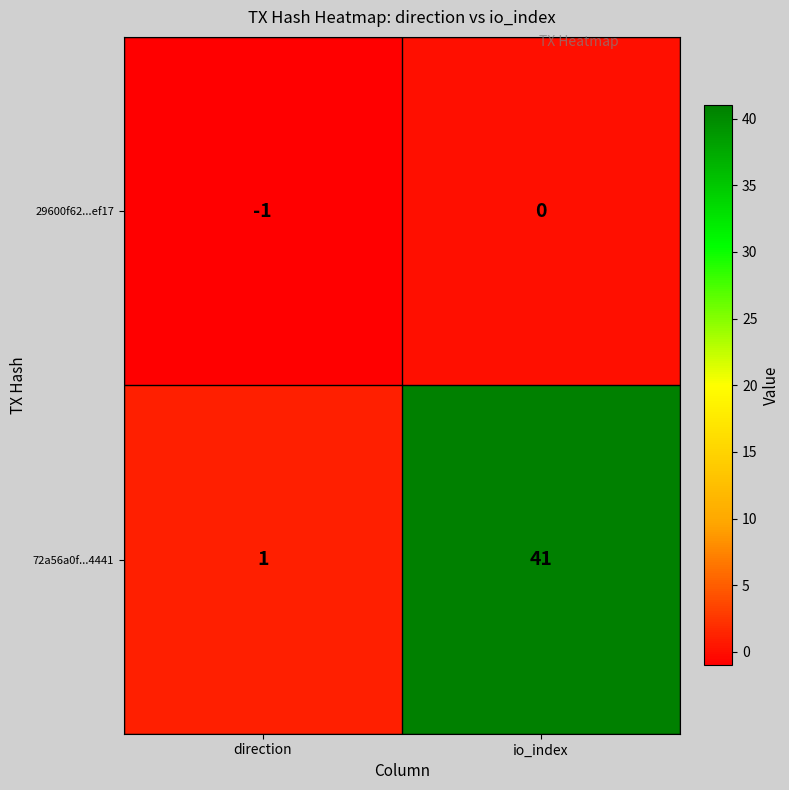

Count the number of categories in the chart.

2